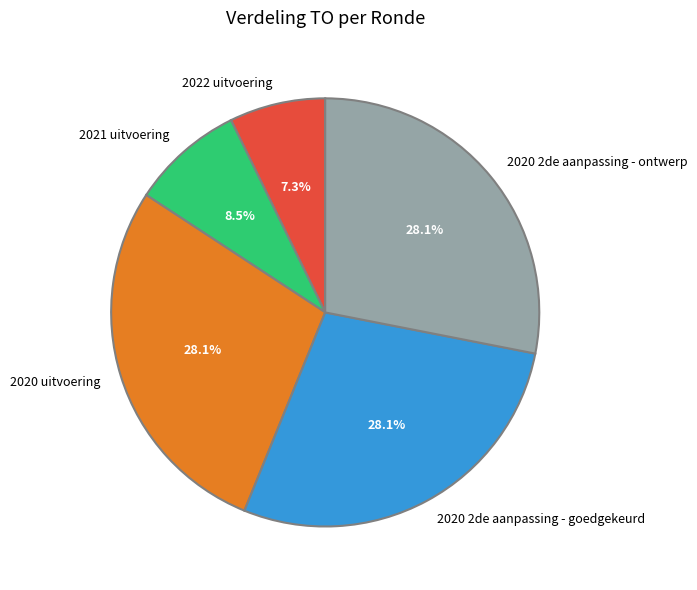

Count the number of slices in the pie.

5